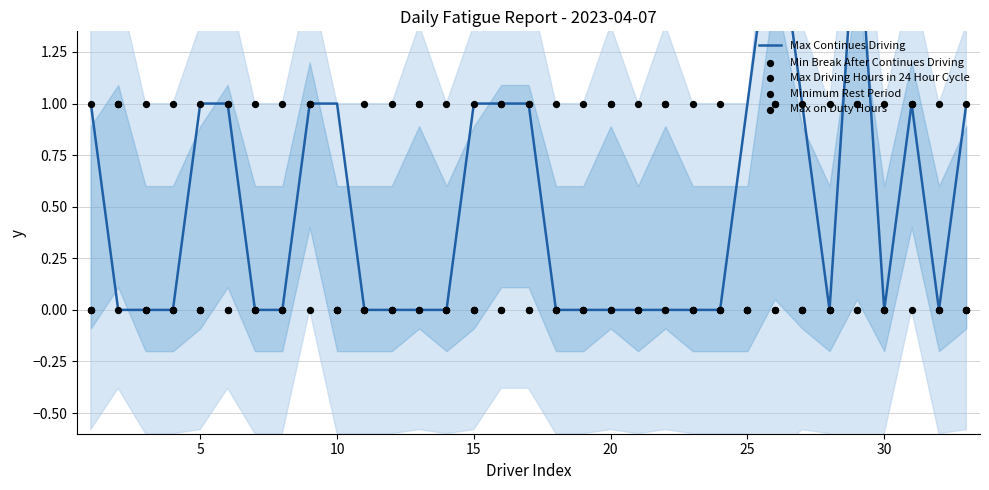

Which series has the widest spread of Y values?

Max Continues Driving